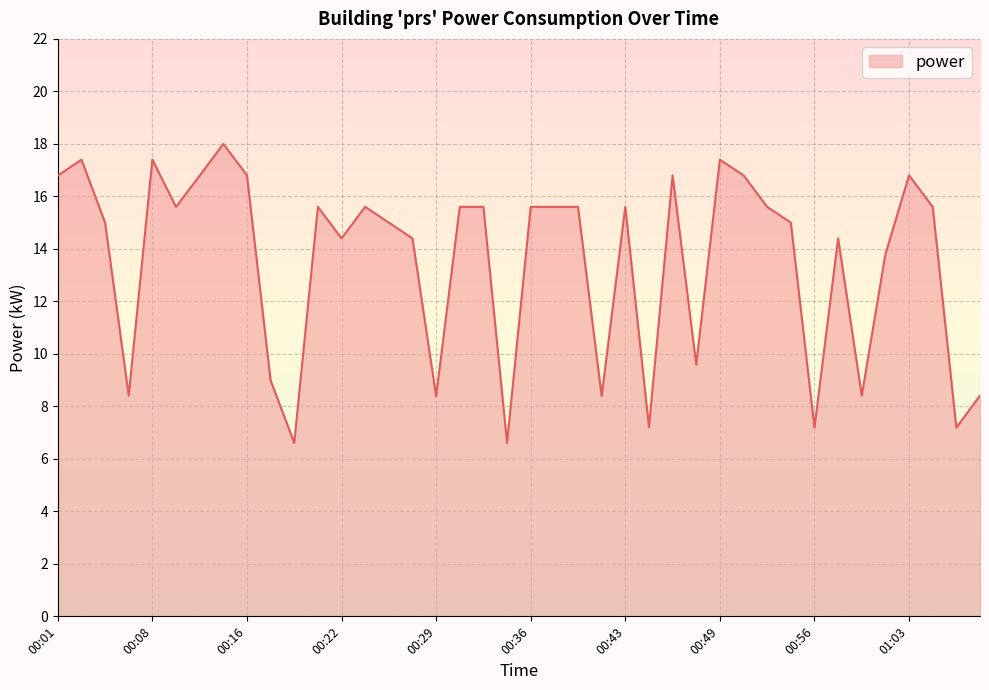

What is the greatest value displayed?

18.0